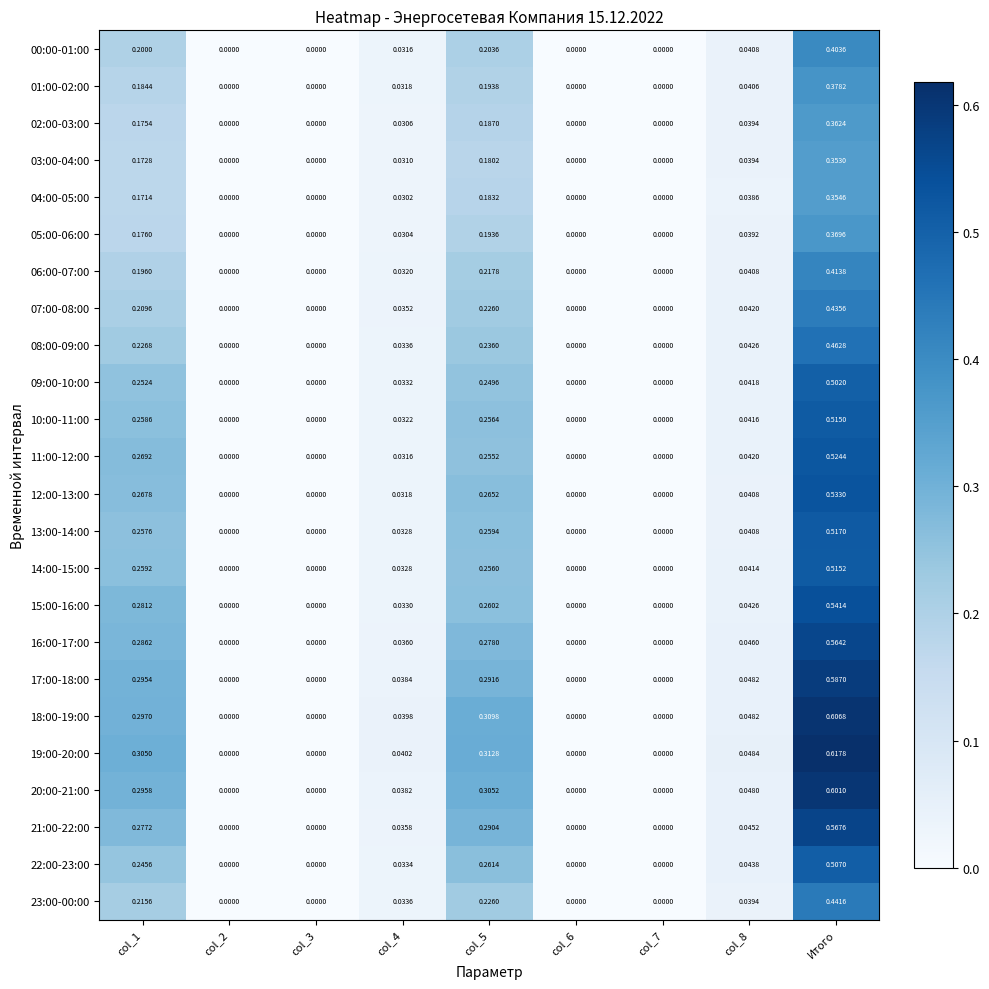

At which category is the sum across all series the highest?

Итого